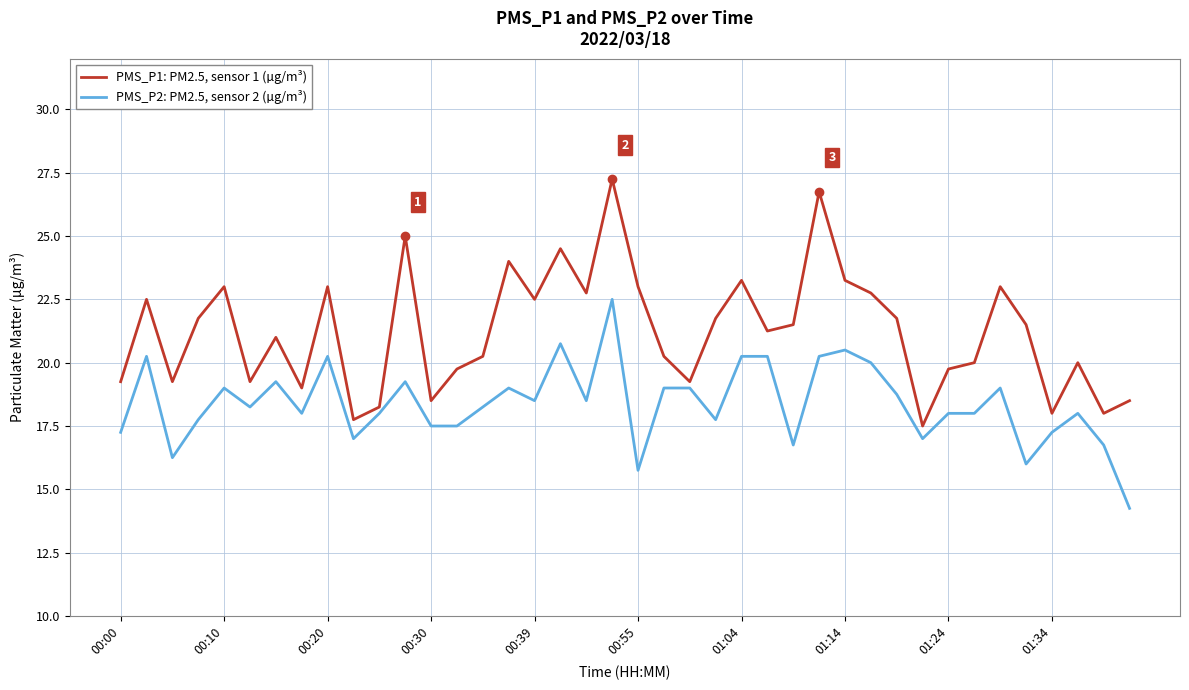

What is the minimum value for PMS_P1: PM2.5, sensor 1 (µg/m³)?

17.5